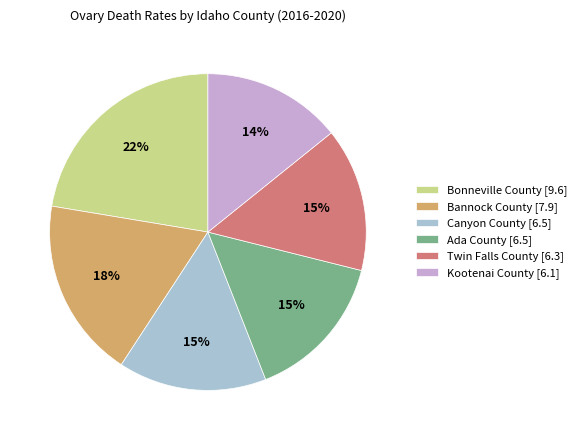

To the nearest percent, what is the difference between the largest and smallest slice percentages?

8%